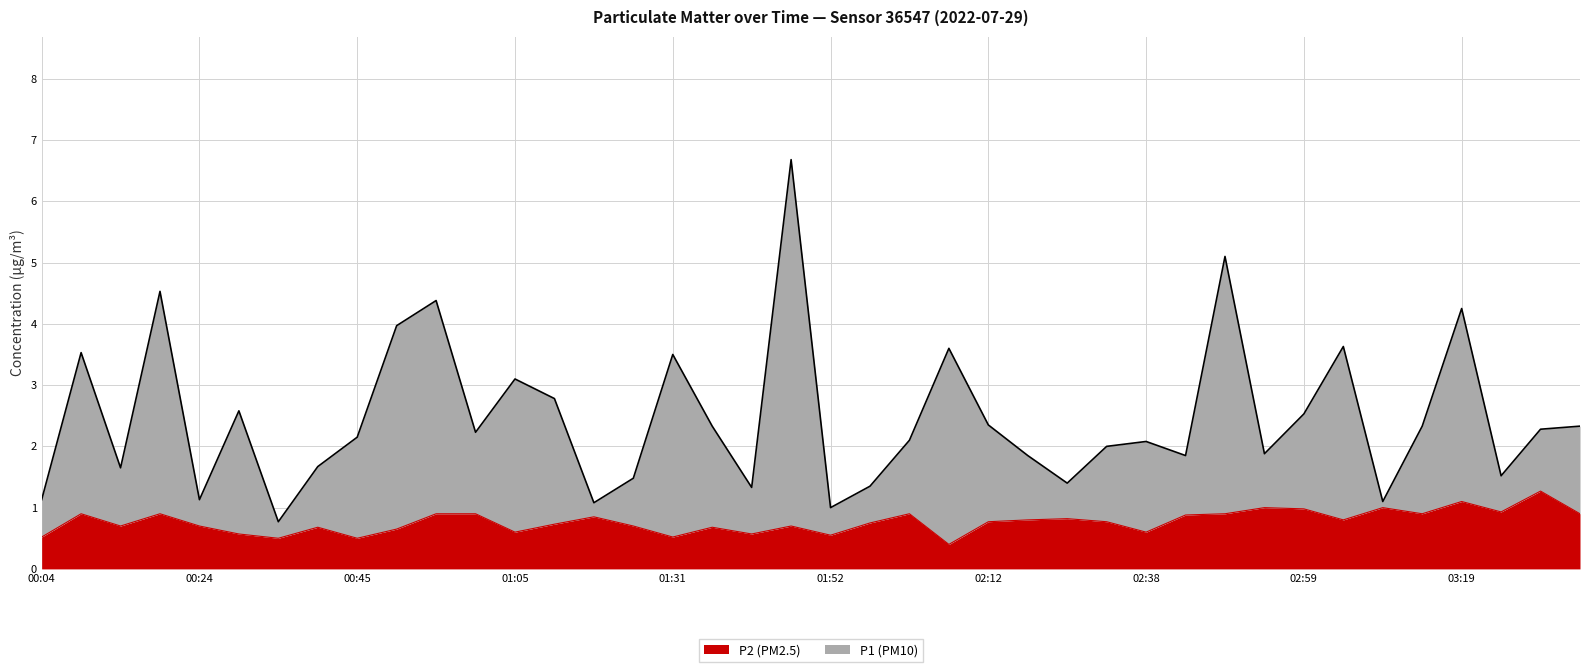

What are all the series names shown in the legend?

P2 (PM2.5), P1 (PM10)